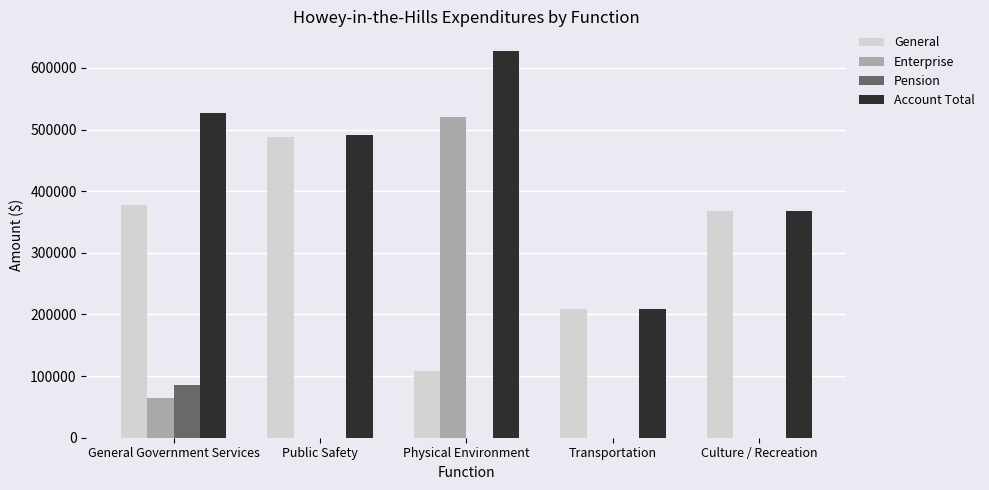

At which category is the sum across all series the highest?

Physical Environment